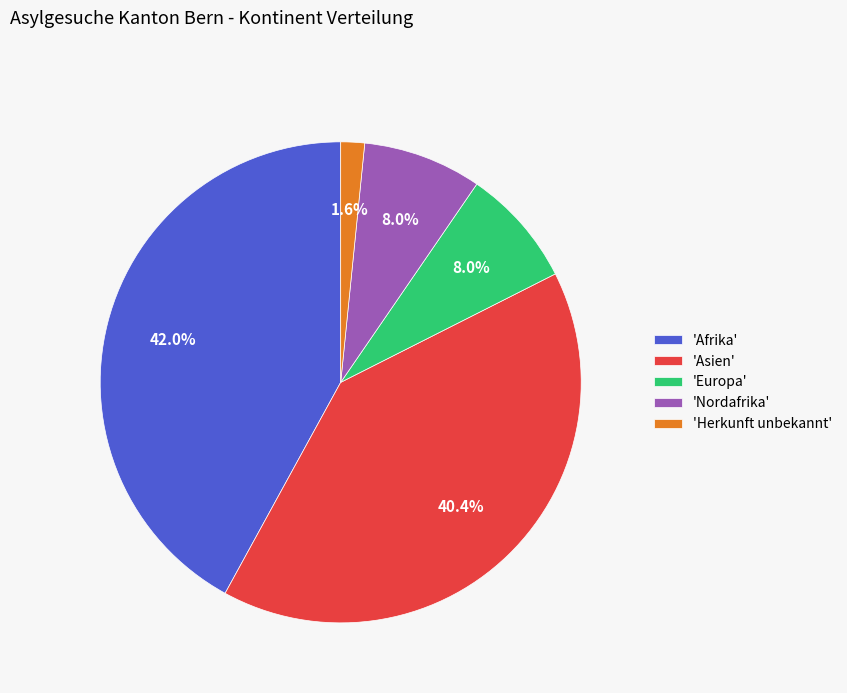

How many segments does this pie chart have?

5